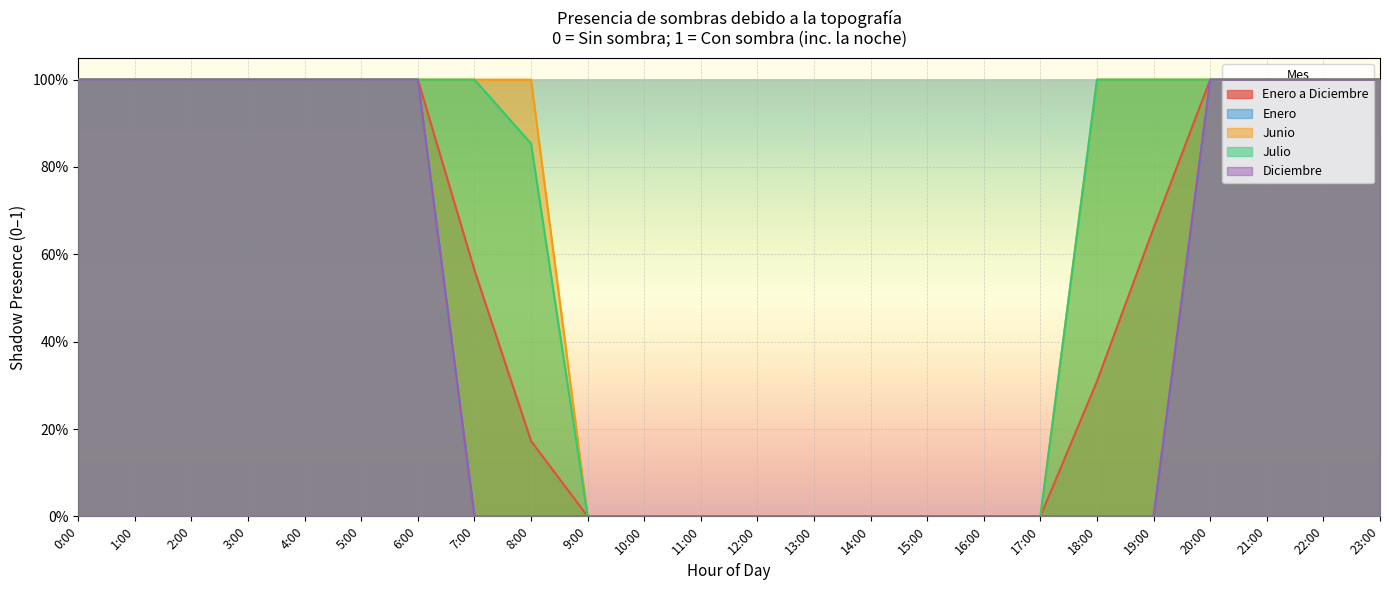

Reading left to right, list all the values displayed in this chart.

Enero a Diciembre: 0:00=1.0	1:00=1.0	2:00=1.0	3:00=1.0	4:00=1.0	5:00=1.0	6:00=1.0	7:00=0.6	8:00=0.2	9:00=0.0	10:00=0.0	11:00=0.0	12:00=0.0	13:00=0.0	14:00=0.0	15:00=0.0	16:00=0.0	17:00=0.0	18:00=0.3	19:00=0.7	20:00=1.0	21:00=1.0	22:00=1.0	23:00=1.0
Enero: 0:00=1.0	1:00=1.0	2:00=1.0	3:00=1.0	4:00=1.0	5:00=1.0	6:00=1.0	7:00=0.0	8:00=0.0	9:00=0.0	10:00=0.0	11:00=0.0	12:00=0.0	13:00=0.0	14:00=0.0	15:00=0.0	16:00=0.0	17:00=0.0	18:00=0.0	19:00=0.0	20:00=1.0	21:00=1.0	22:00=1.0	23:00=1.0
Junio: 0:00=1.0	1:00=1.0	2:00=1.0	3:00=1.0	4:00=1.0	5:00=1.0	6:00=1.0	7:00=1.0	8:00=1.0	9:00=0.0	10:00=0.0	11:00=0.0	12:00=0.0	13:00=0.0	14:00=0.0	15:00=0.0	16:00=0.0	17:00=0.0	18:00=1.0	19:00=1.0	20:00=1.0	21:00=1.0	22:00=1.0	23:00=1.0
Julio: 0:00=1.0	1:00=1.0	2:00=1.0	3:00=1.0	4:00=1.0	5:00=1.0	6:00=1.0	7:00=1.0	8:00=0.9	9:00=0.0	10:00=0.0	11:00=0.0	12:00=0.0	13:00=0.0	14:00=0.0	15:00=0.0	16:00=0.0	17:00=0.0	18:00=1.0	19:00=1.0	20:00=1.0	21:00=1.0	22:00=1.0	23:00=1.0
Diciembre: 0:00=1.0	1:00=1.0	2:00=1.0	3:00=1.0	4:00=1.0	5:00=1.0	6:00=1.0	7:00=0.0	8:00=0.0	9:00=0.0	10:00=0.0	11:00=0.0	12:00=0.0	13:00=0.0	14:00=0.0	15:00=0.0	16:00=0.0	17:00=0.0	18:00=0.0	19:00=0.0	20:00=1.0	21:00=1.0	22:00=1.0	23:00=1.0